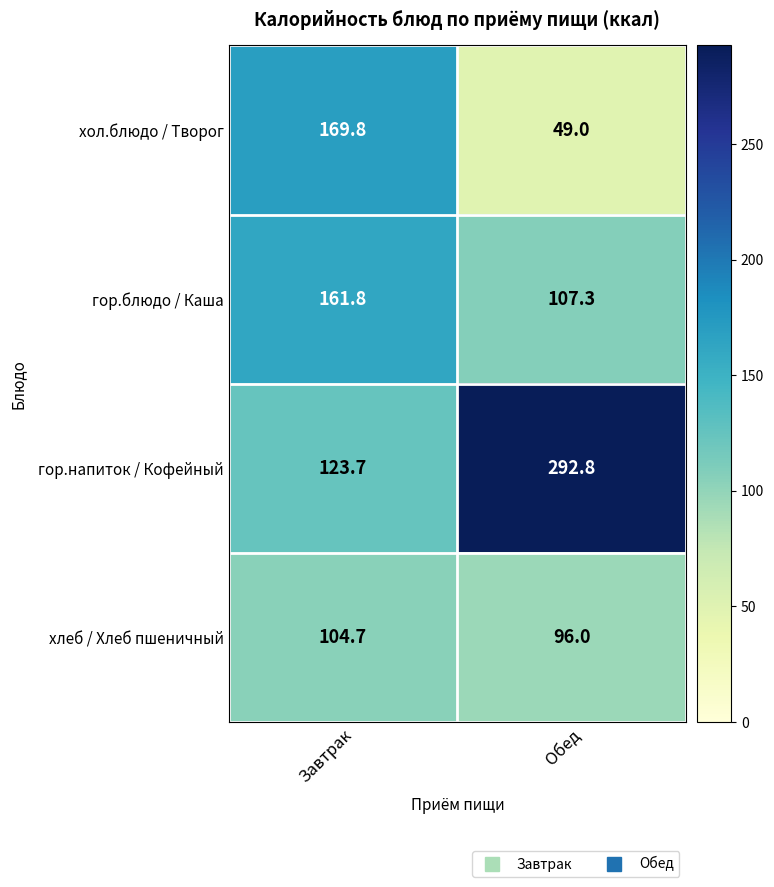

What is the difference between the maximum and minimum values in the гор.напиток / Кофейный series?

169.1